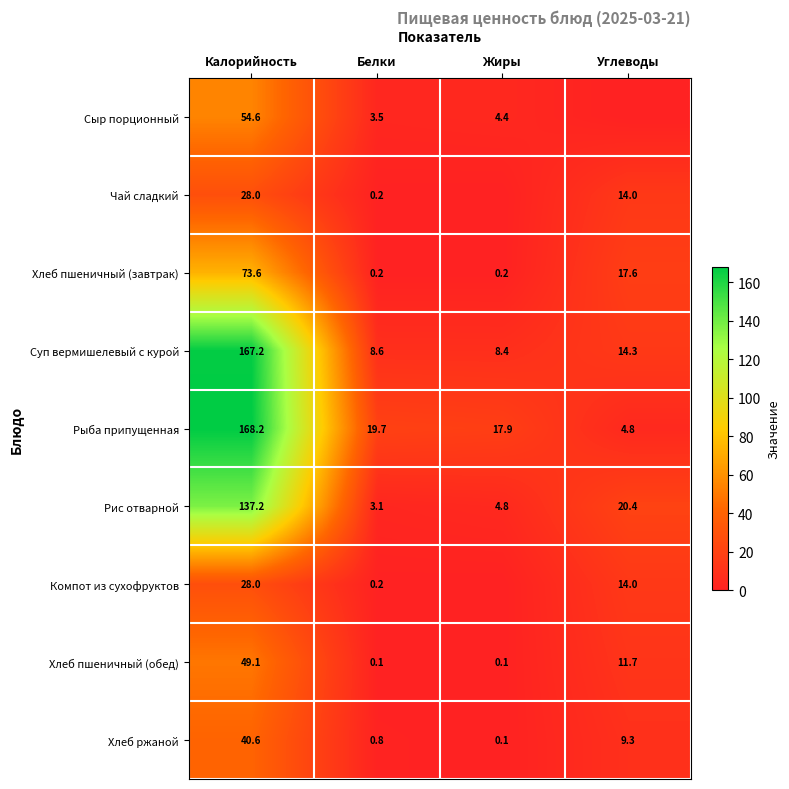

Is the value of Рис отварной at Жиры greater than the value of Хлеб пшеничный (завтрак) at Жиры?

Yes